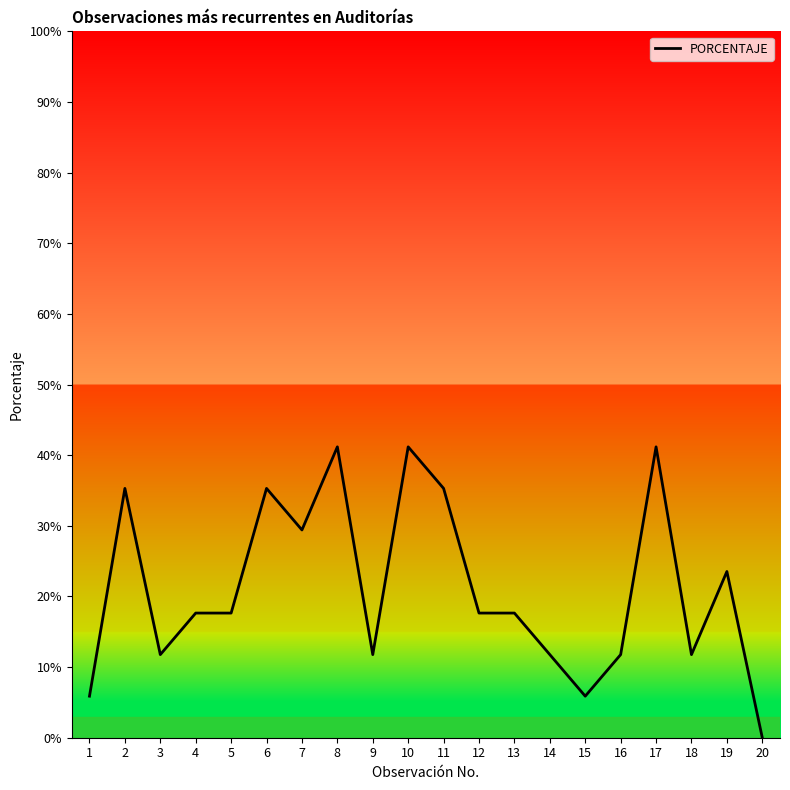

Is this an area chart (filled region under the line)?

No